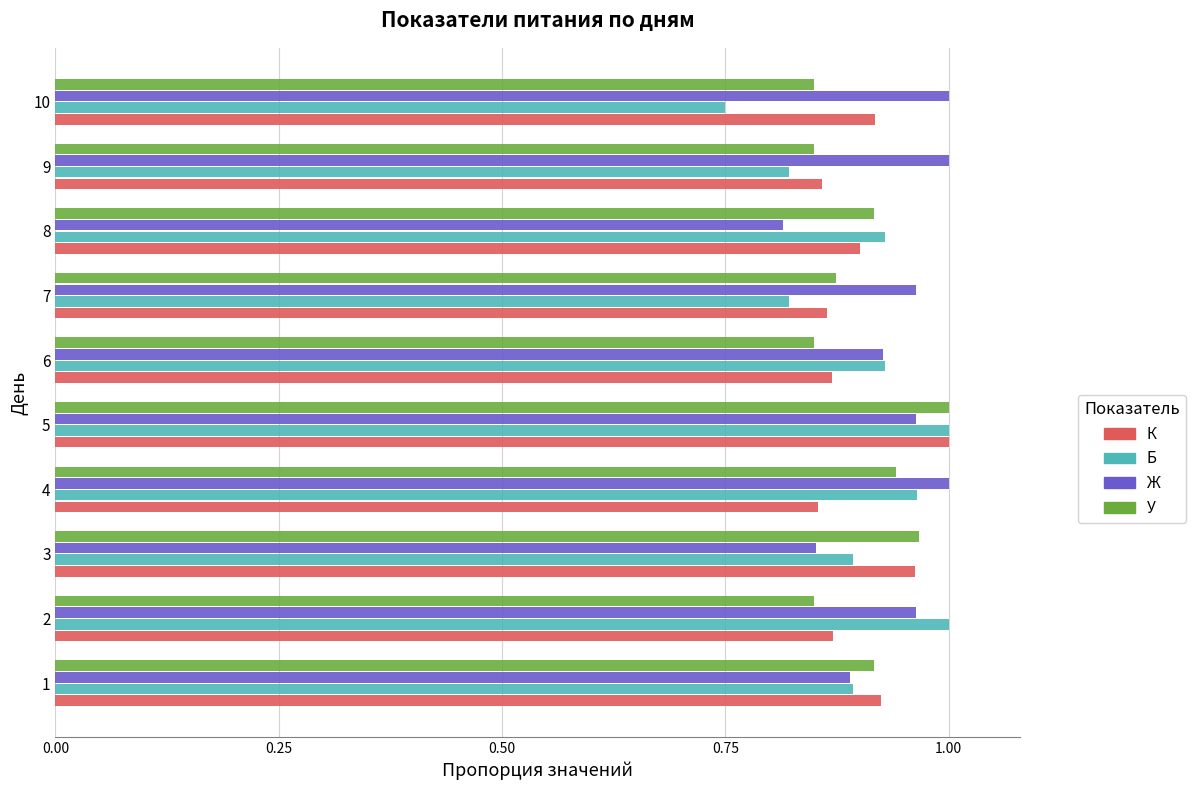

At which category does the chart reach its minimum across all series?

10